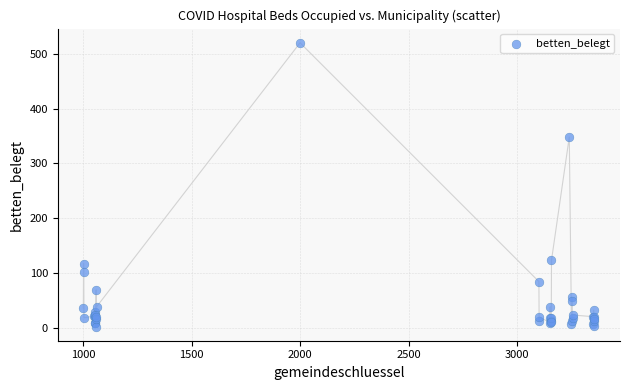

What Y value in the scatter plot is closest to 261?

348